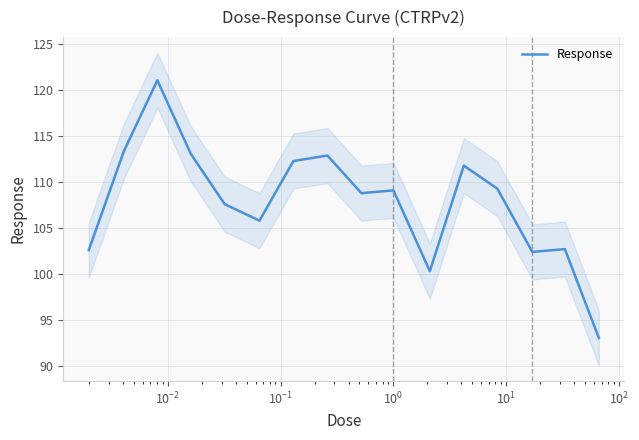

Reading right to left, what are all the values shown in this chart?

93.0	102.7	102.4	109.3	111.8	100.3	109.1	108.8	112.9	112.3	105.8	107.6	113.1	121.1	113.4	102.6